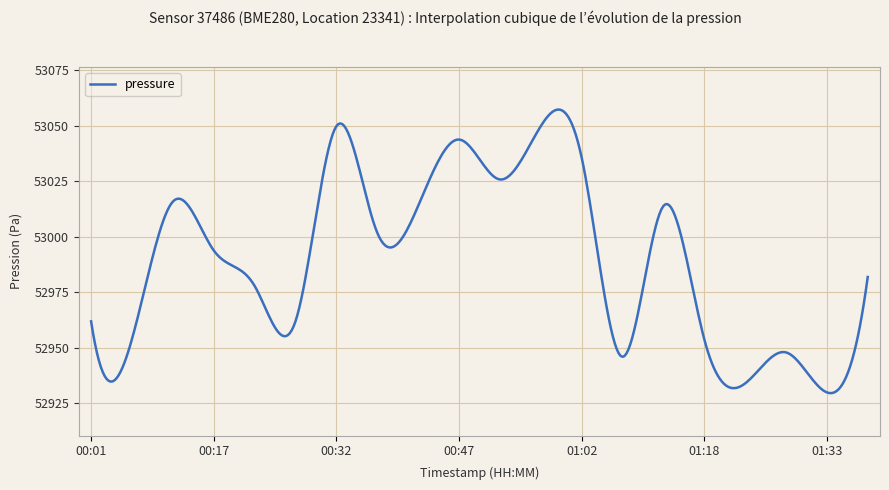

What is the minimum value shown in the chart?

52929.4